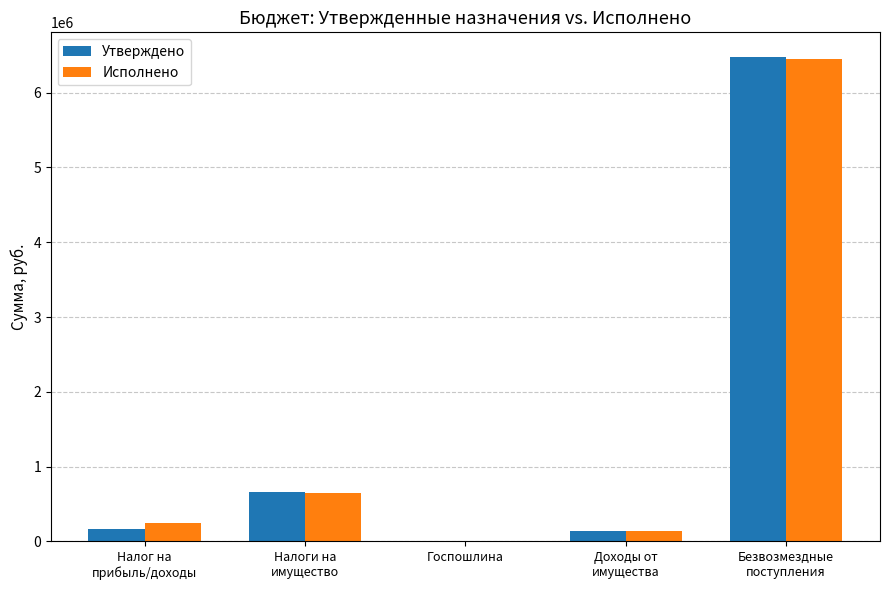

What are all the series names shown in the legend?

Утверждено, Исполнено